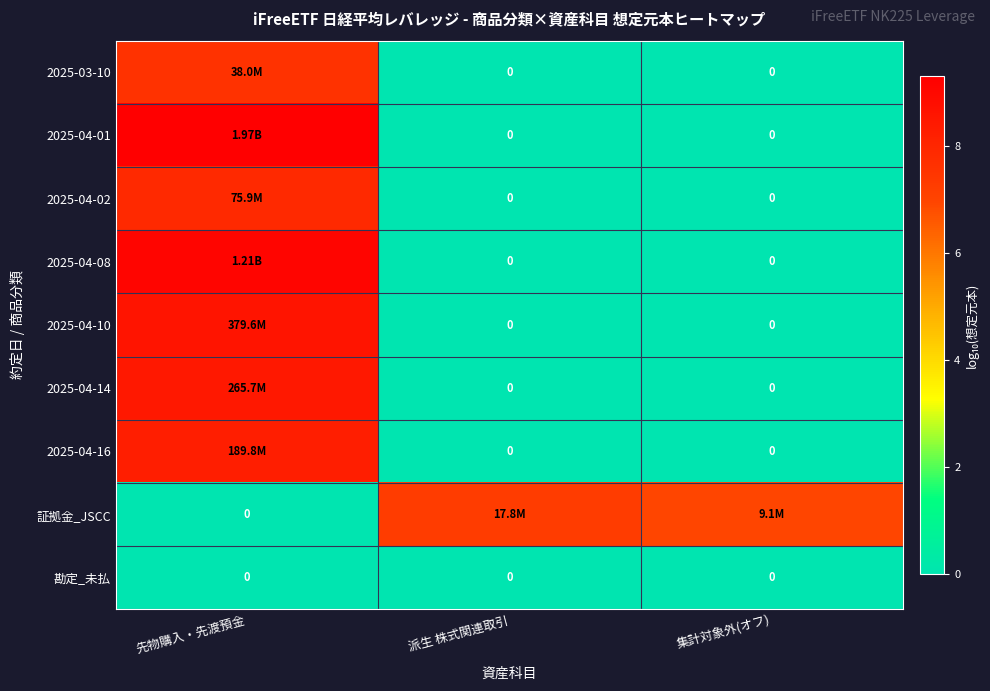

Which category has the lowest value across all series?

派生 株式関連取引